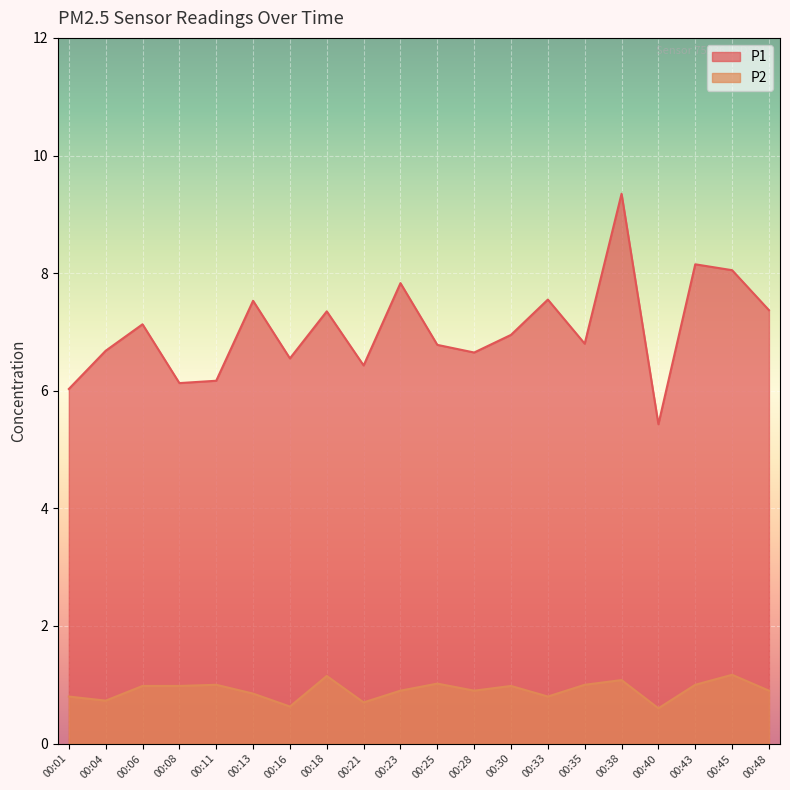

The value of P1 at 00:06 is 12.1. True or false?

False